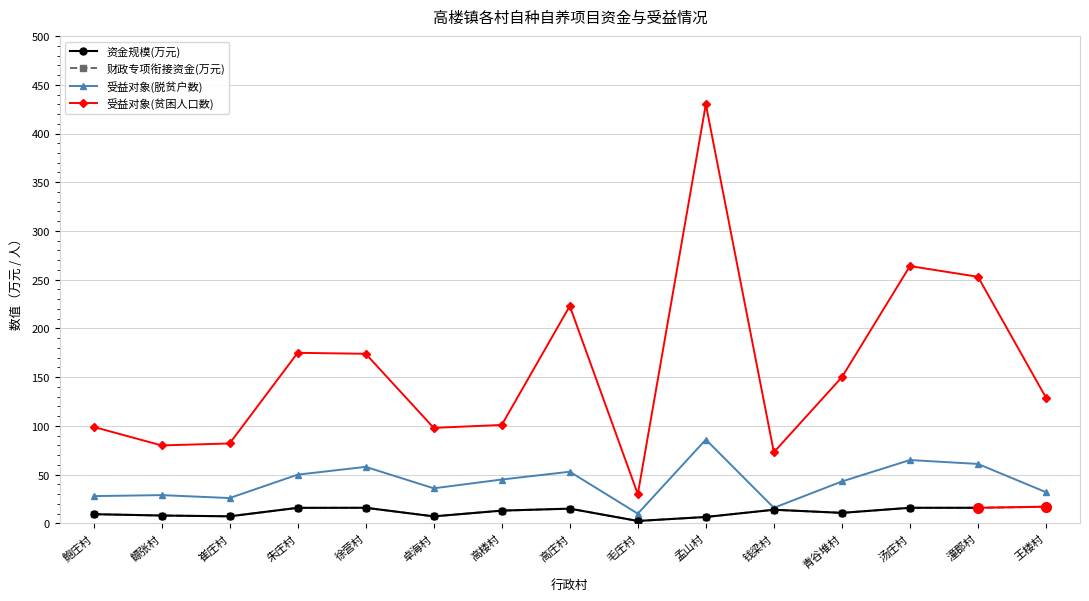

Reading left to right, what are all the values shown in this chart?

资金规模(万元): 9.4	8.1	7.3	16.0	16.0	7.2	13.1	15.1	2.5	6.6	14.0	10.8	16.0	16.0	17.1
受益对象(脱贫户数): 28.0	29.0	26.0	50.0	58.0	36.0	45.0	53.0	10.0	86.0	16.0	43.0	65.0	61.0	32.0
受益对象(贫困人口数): 99.0	80.0	82.0	175.0	174.0	98.0	101.0	223.0	30.0	430.0	73.0	150.0	264.0	253.0	129.0